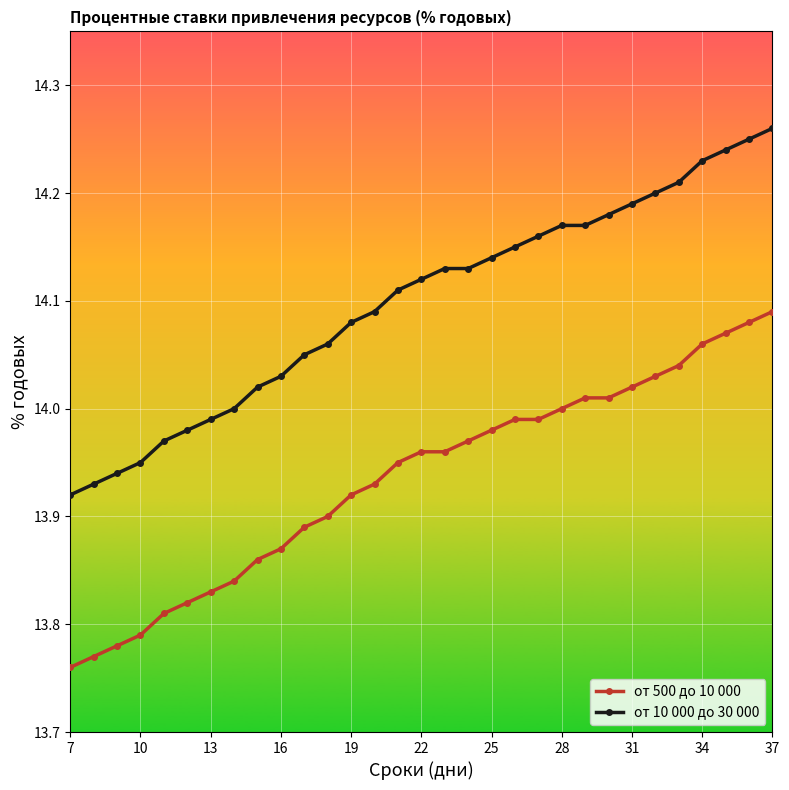

What is the difference between the maximum and minimum values in the от 10 000 до 30 000 series?

0.3